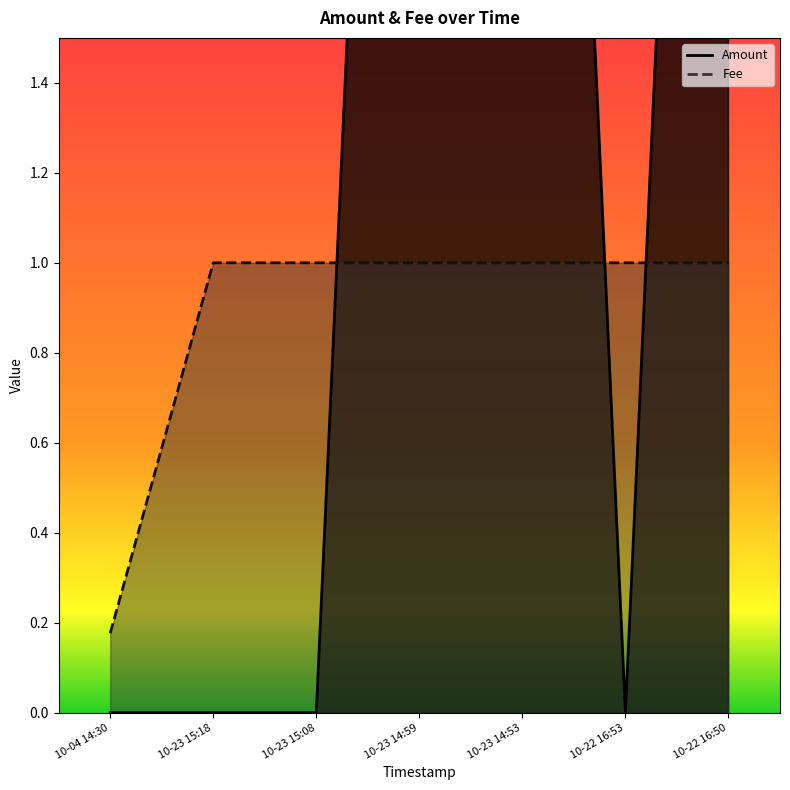

Rank the series by their average value, from lowest to highest.

Fee, Amount